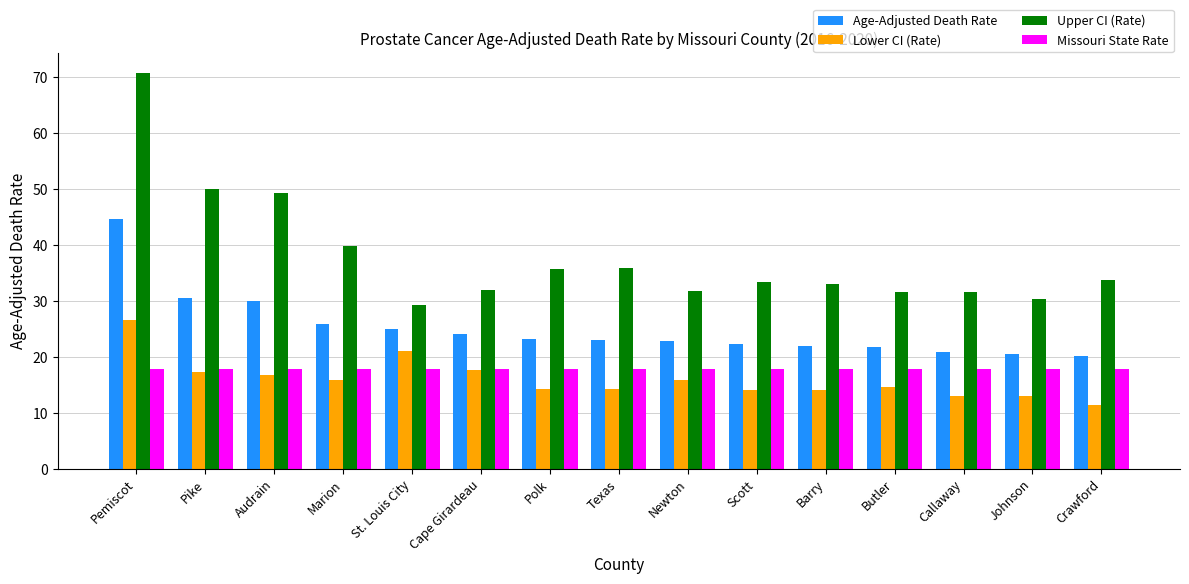

How many bars are there in total?

60